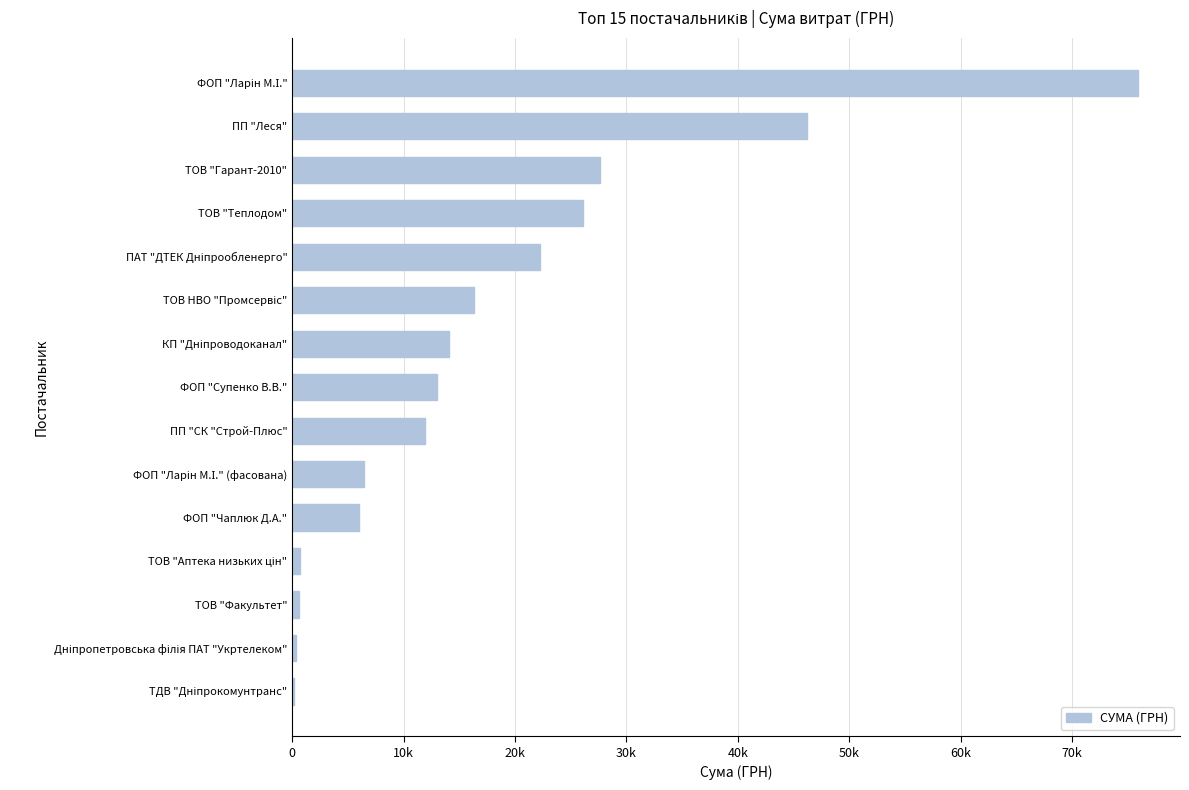

What is the difference between the maximum and minimum values?

75740.2